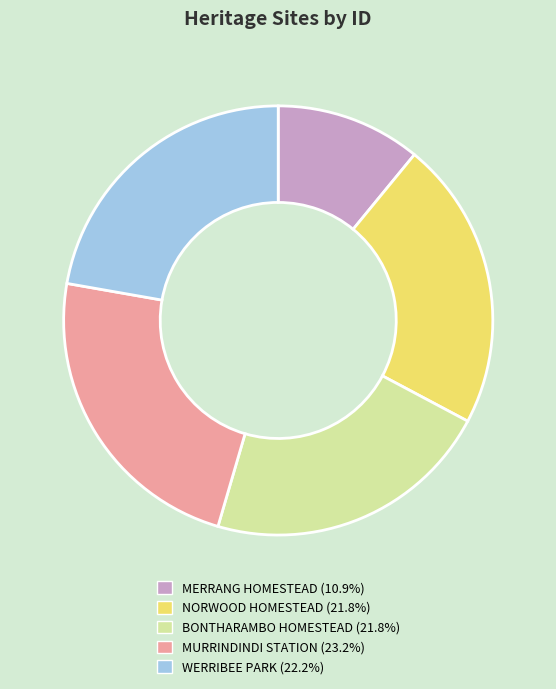

Is MERRANG HOMESTEAD the majority of the pie?

No